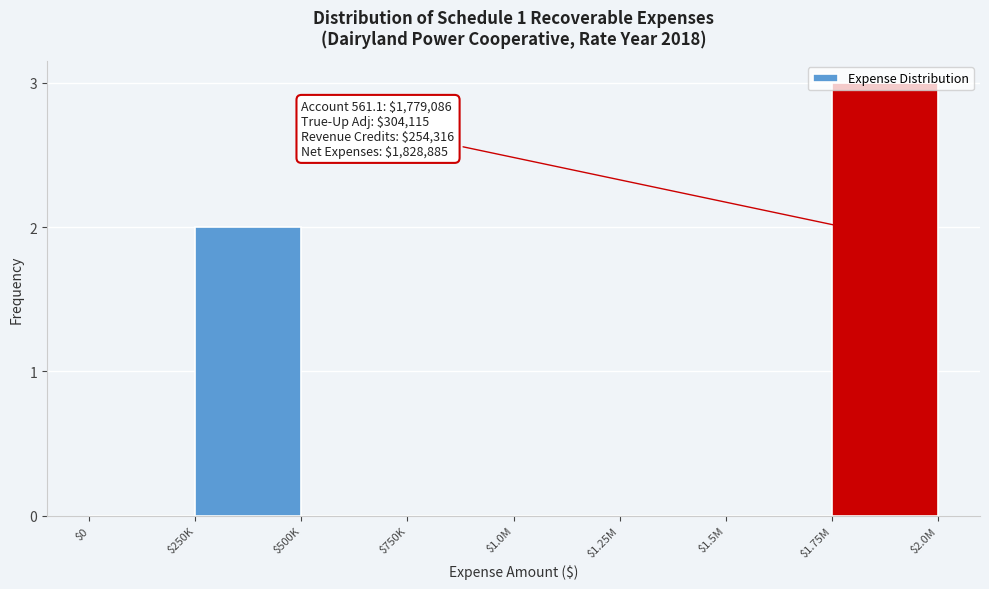

What is the sum of all values?

5